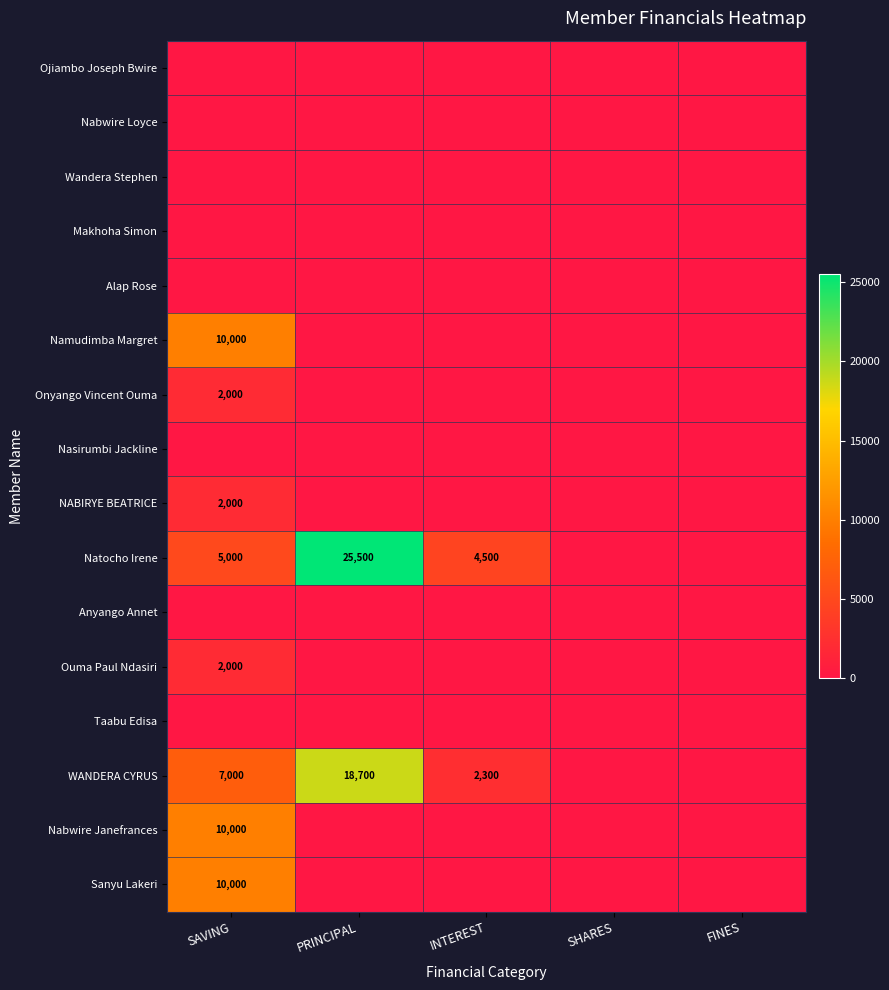

The value of WANDERA CYRUS at PRINCIPAL is 10322. True or false?

False